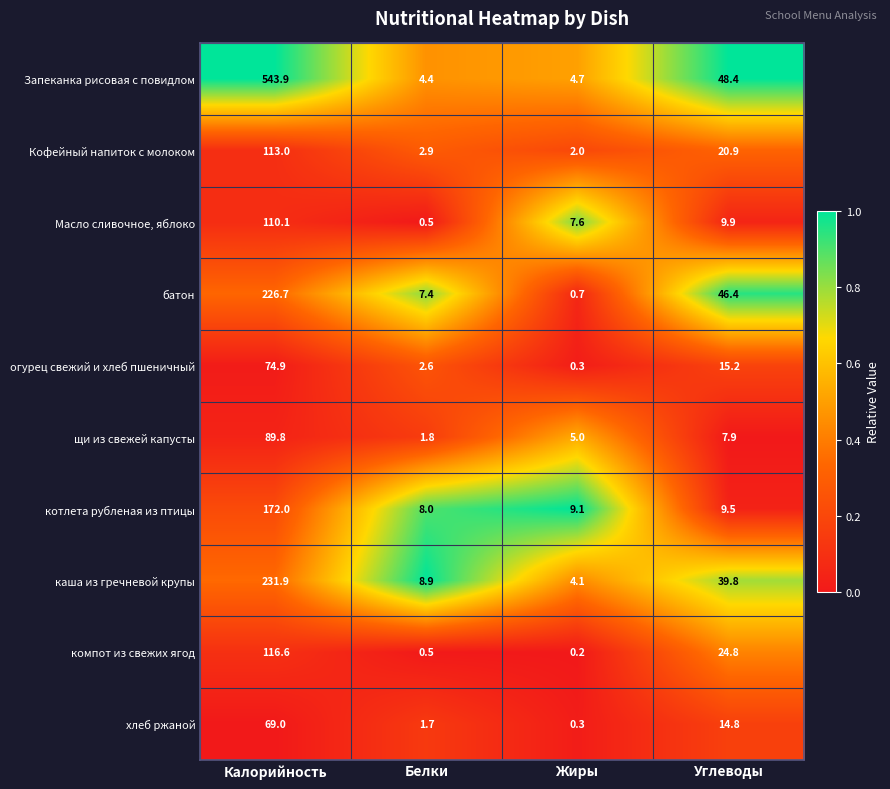

Rank the categories by хлеб ржаной value from lowest to highest.

Жиры, Белки, Углеводы, Калорийность